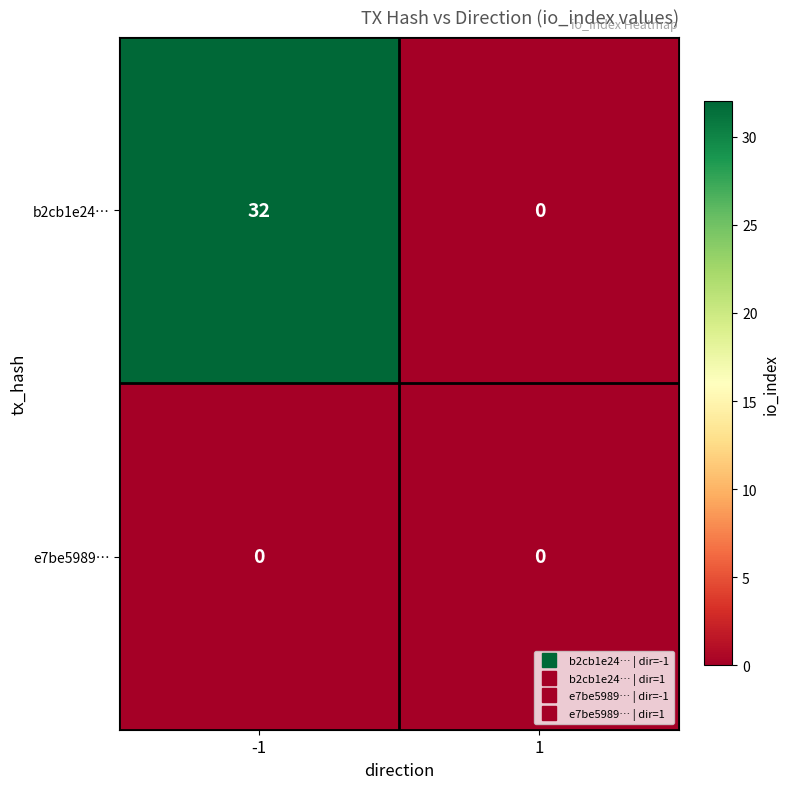

What is the sum of the b2cb1e24… values at 1 and -1?

32